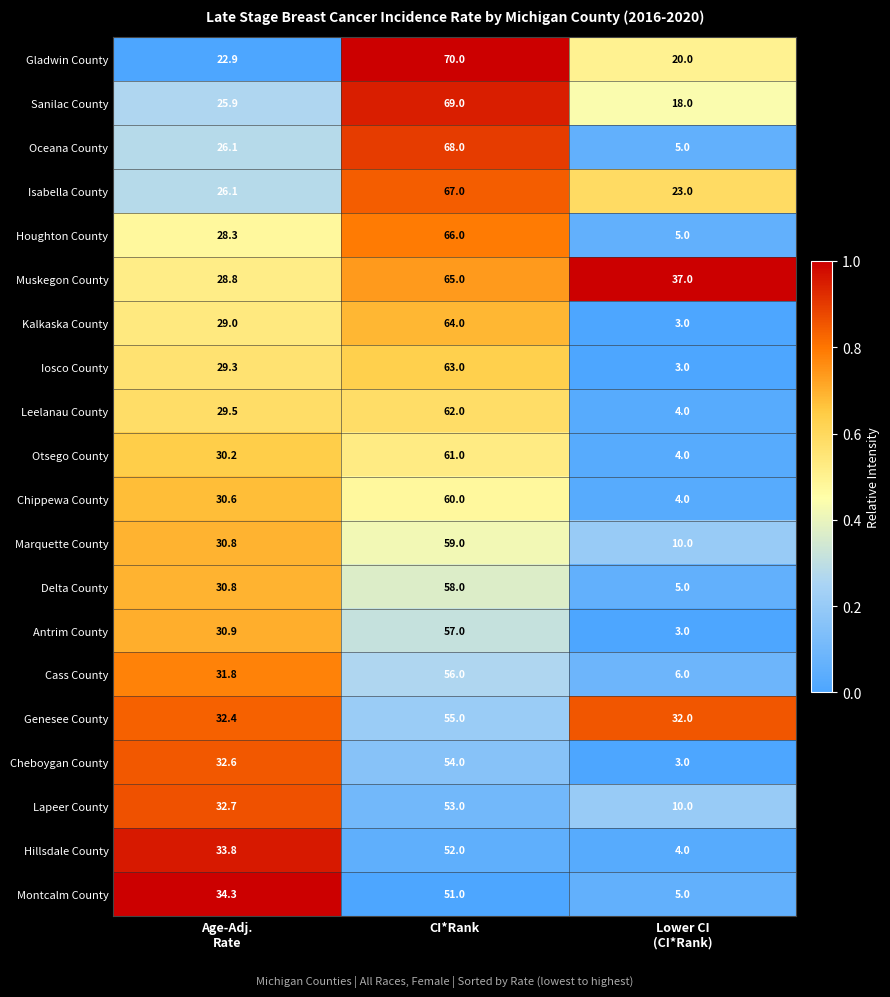

What is the smallest value displayed?

3.0